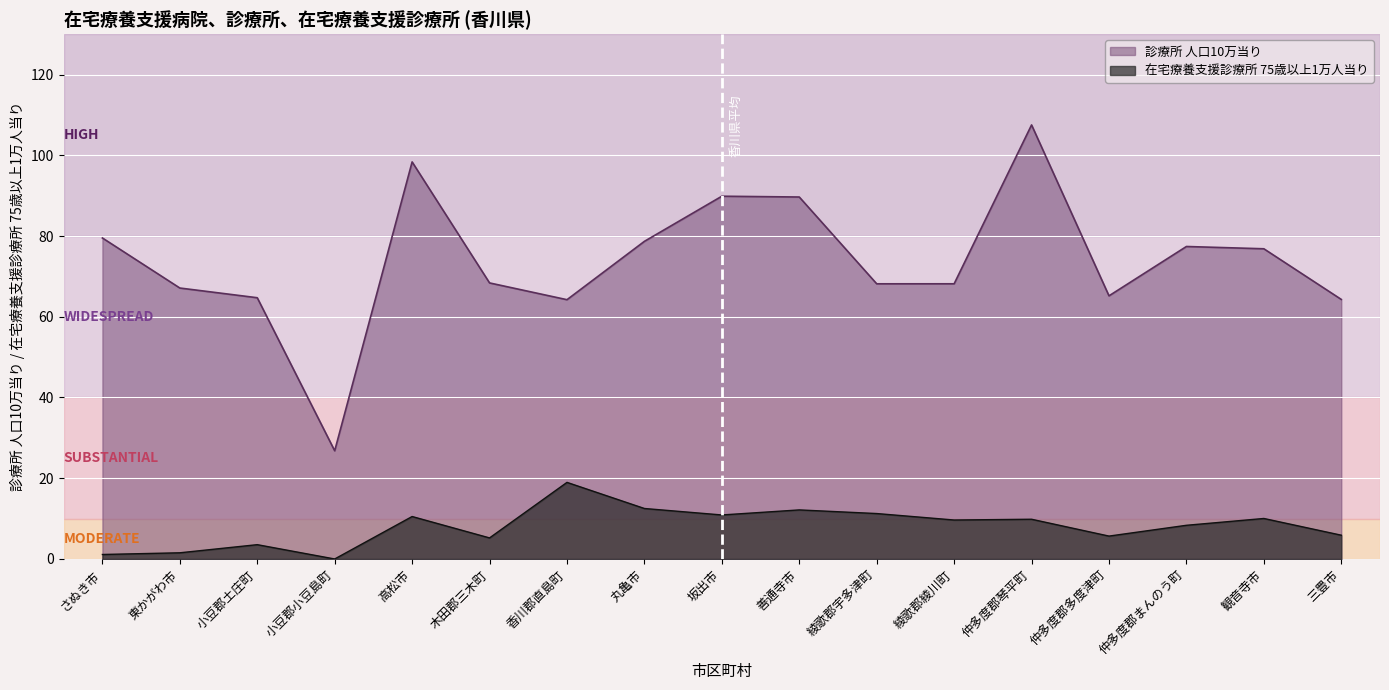

What is the total value across all series at 坂出市?

100.8